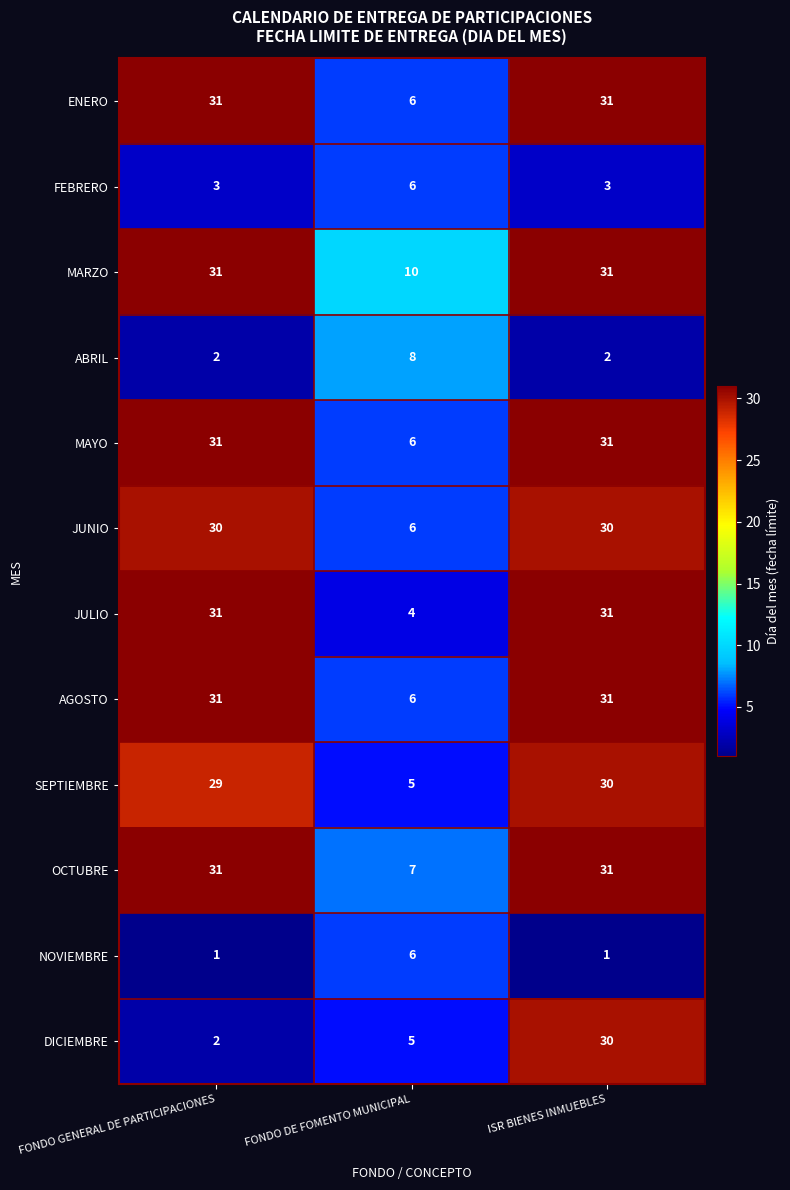

Which series has the widest spread of values?

DICIEMBRE